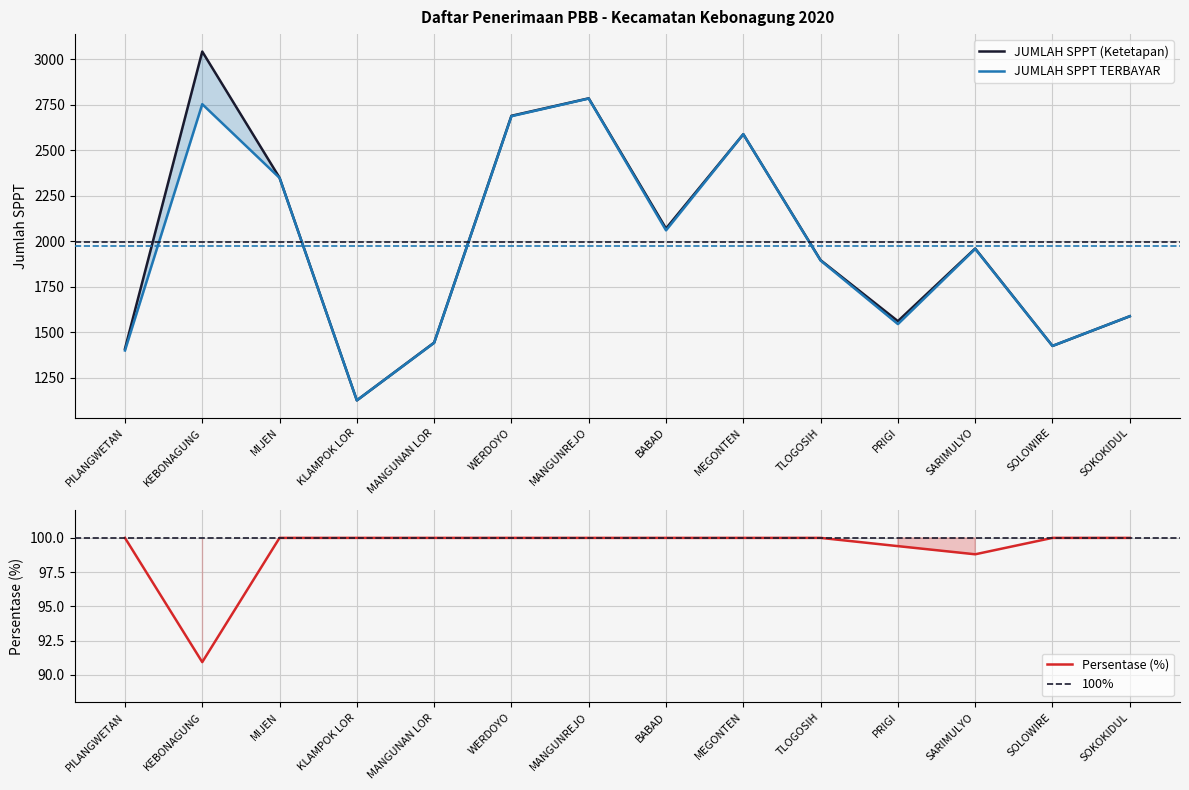

List the labels in order of JUMLAH SPPT TERBAYAR value, smallest first.

KLAMPOK LOR, PILANGWETAN, SOLOWIRE, MANGUNAN LOR, PRIGI, SOKOKIDUL, TLOGOSIH, SARIMULYO, BABAD, MIJEN, MEGONTEN, WERDOYO, KEBONAGUNG, MANGUNREJO